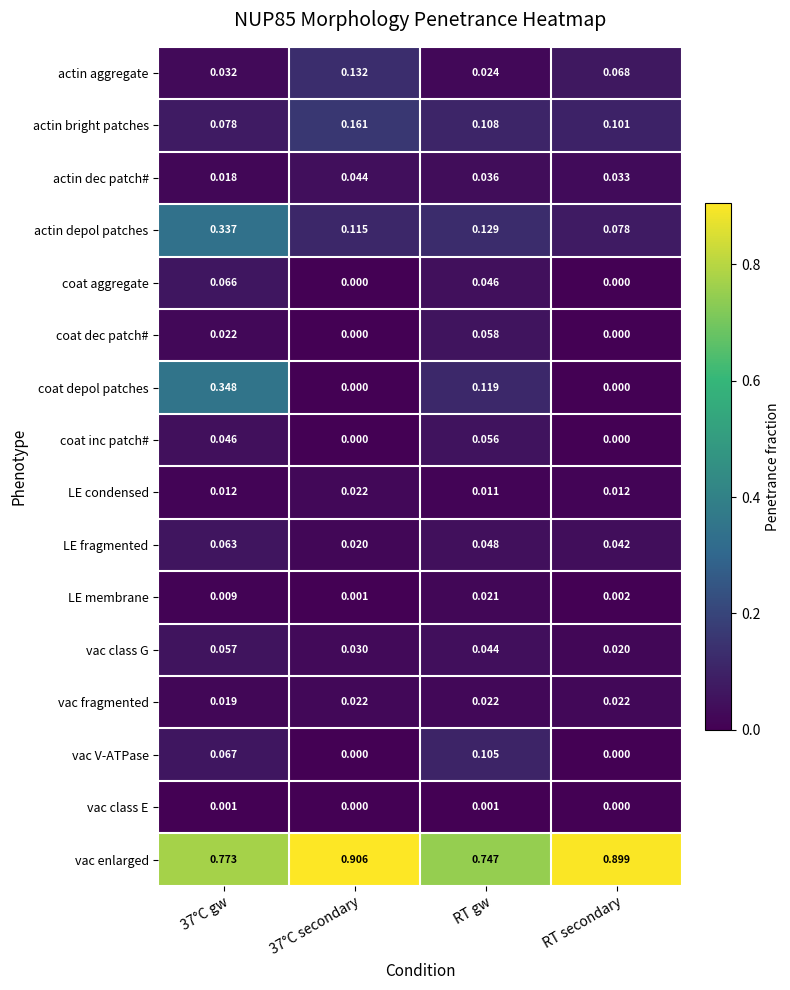

Count the number of data series in this chart.

16